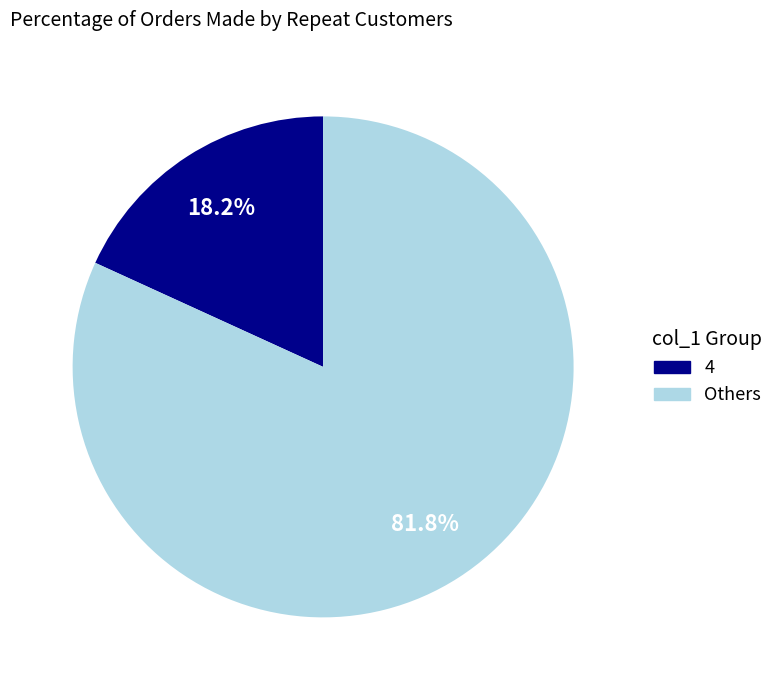

Is there a majority slice in this chart?

Yes